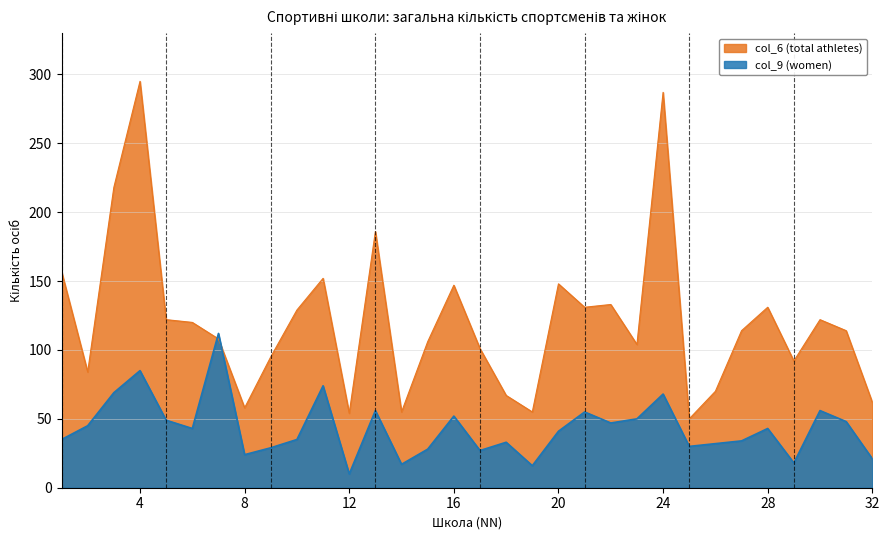

List the series in order of their overall mean, highest first.

col_6 (total athletes), col_9 (women)